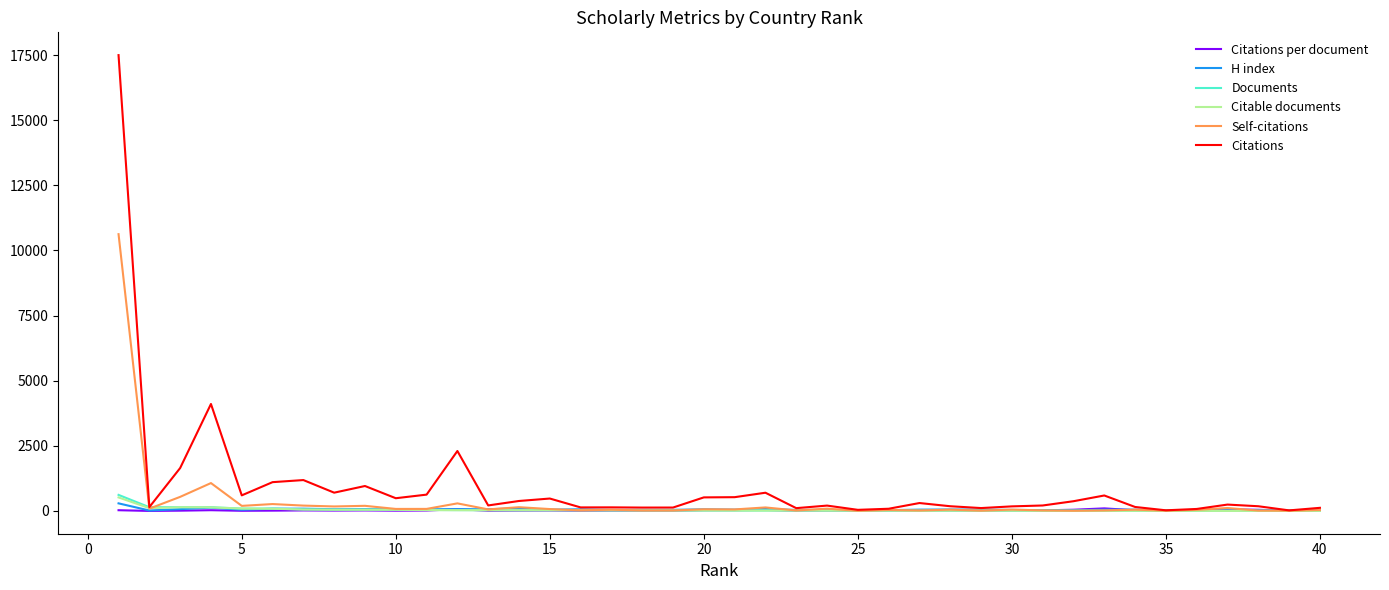

What is the highest value of the Citations series?

17501.0